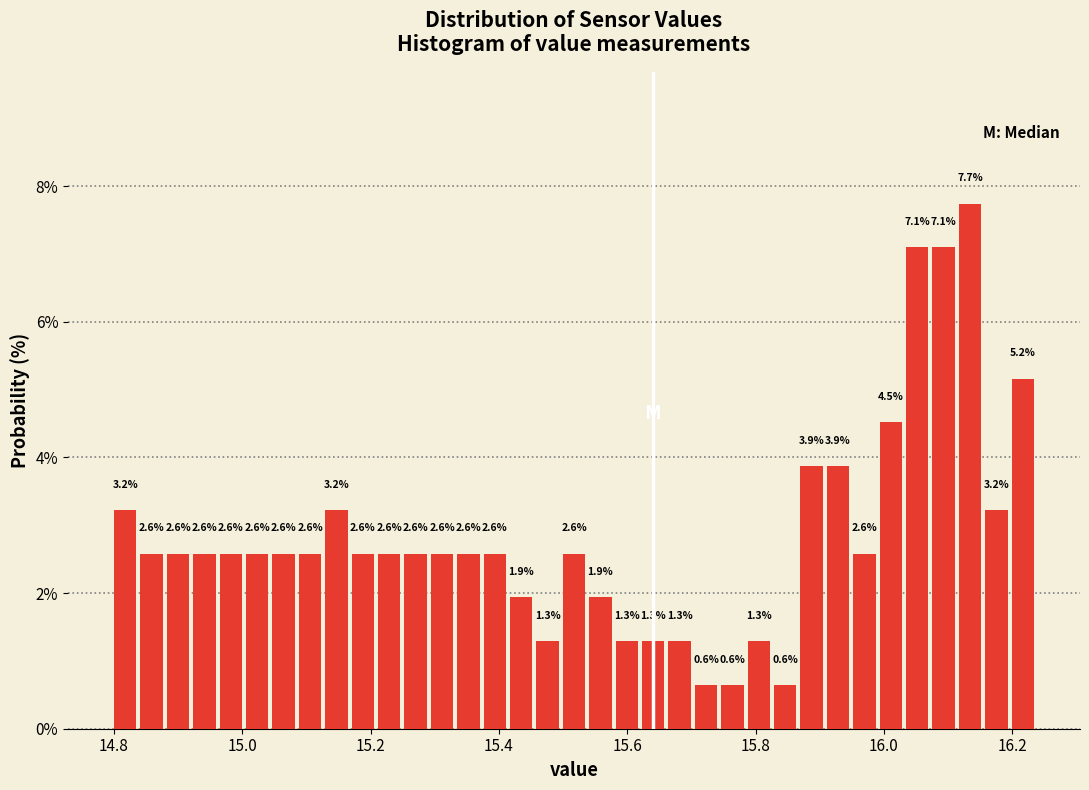

Read against the x-axis, roughly where is the centre of the tallest bar?

16.14